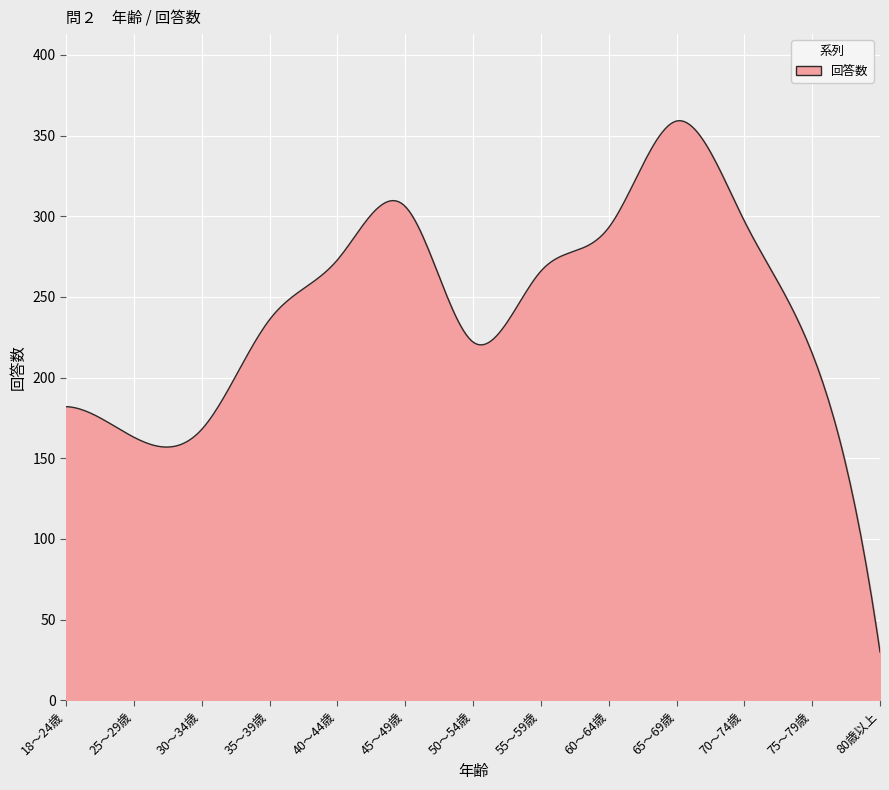

What is the difference between the maximum and minimum values?

329.2